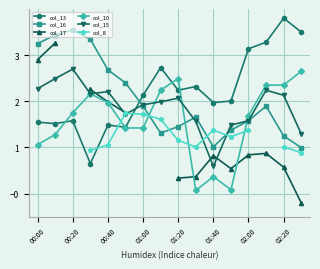

In col_8, how many points are lower than both neighbors (excluding endpoints)?

2